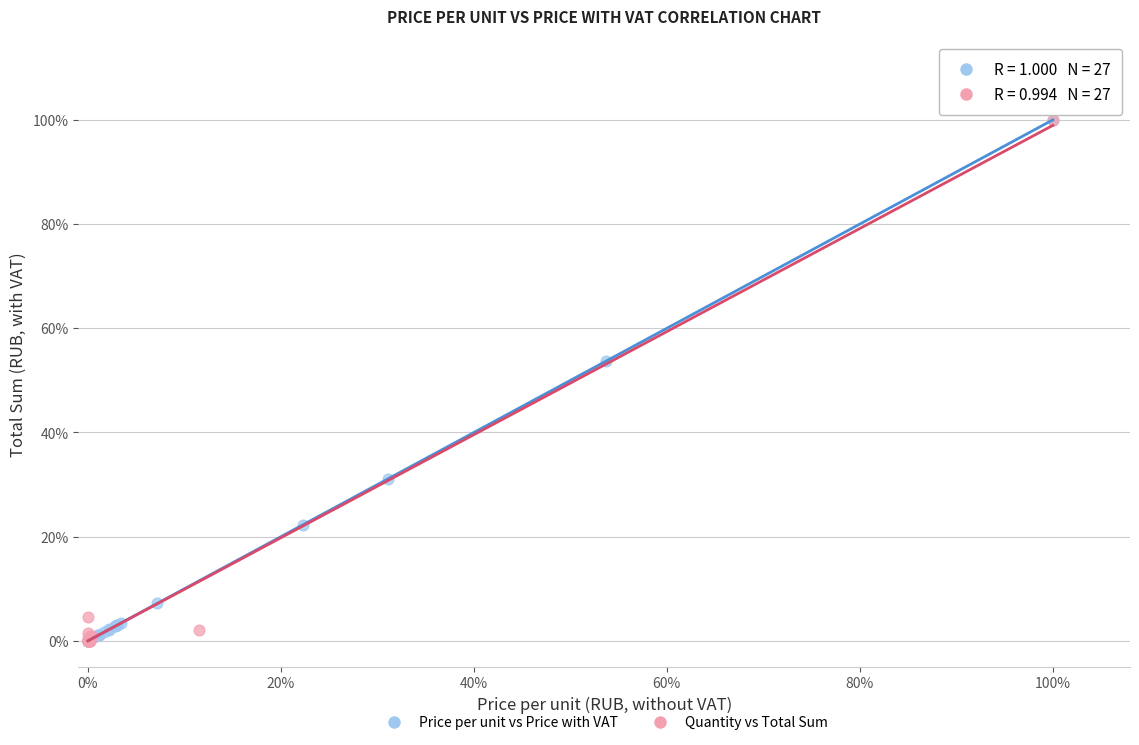

What are all the series names shown in the legend?

Price per unit vs Price with VAT, Quantity vs Total Sum